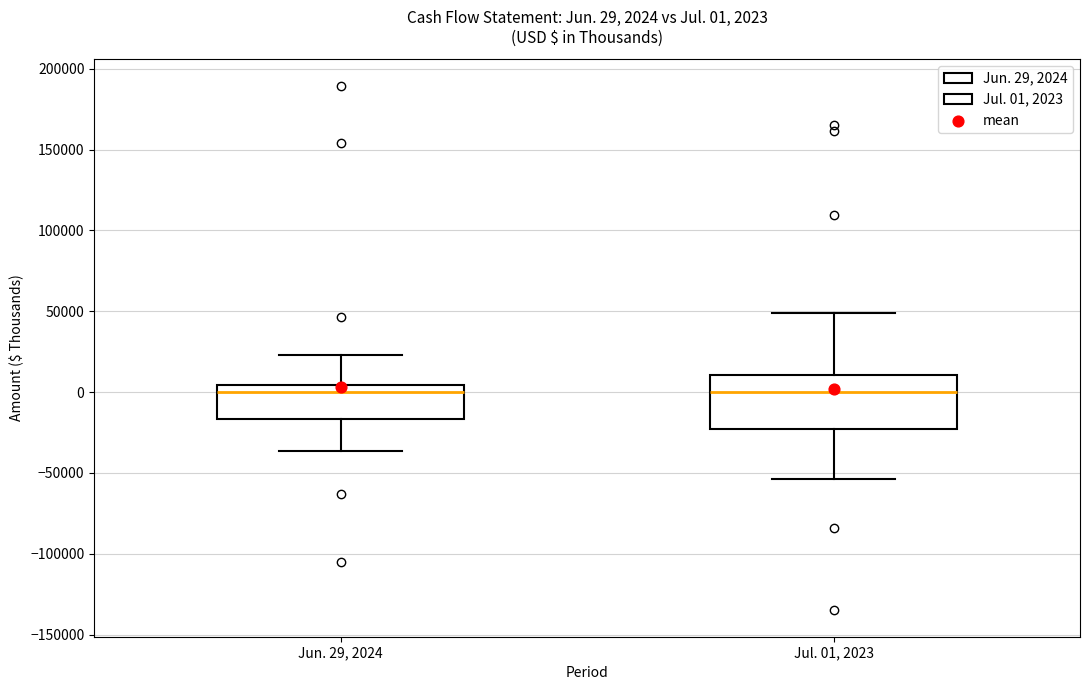

Which box is the tallest, from its lower edge to its upper edge?

Jul. 01, 2023